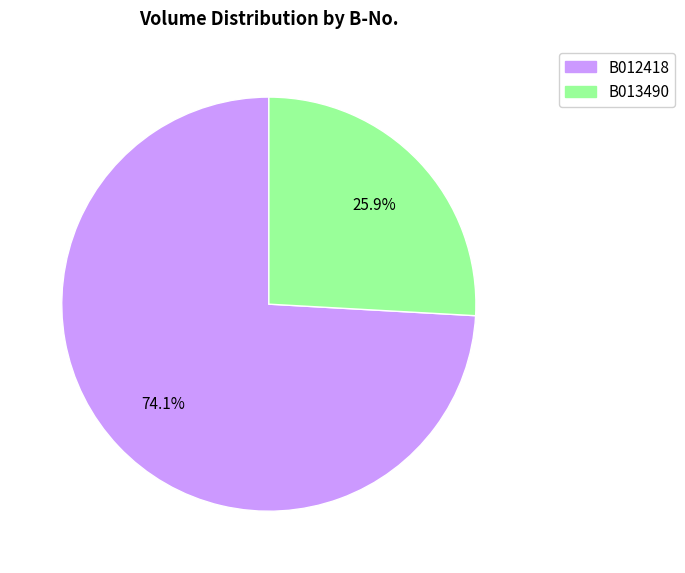

How many slices are in this pie chart?

2